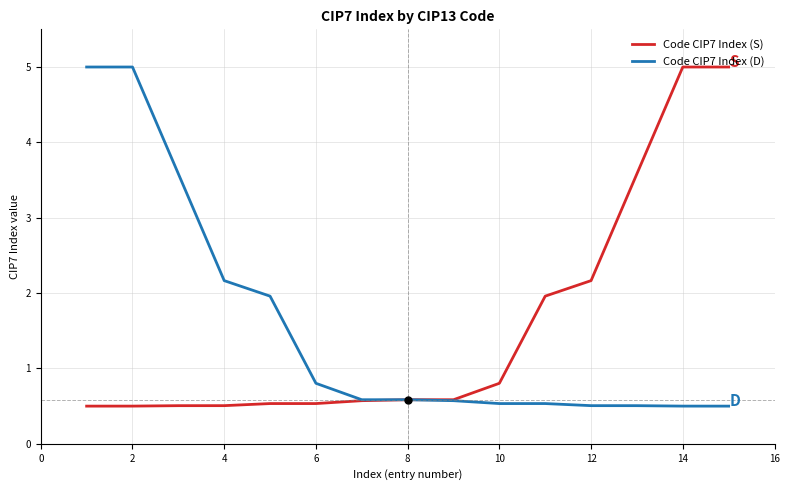

What is the minimum value for Code CIP7 Index (S)?

0.5